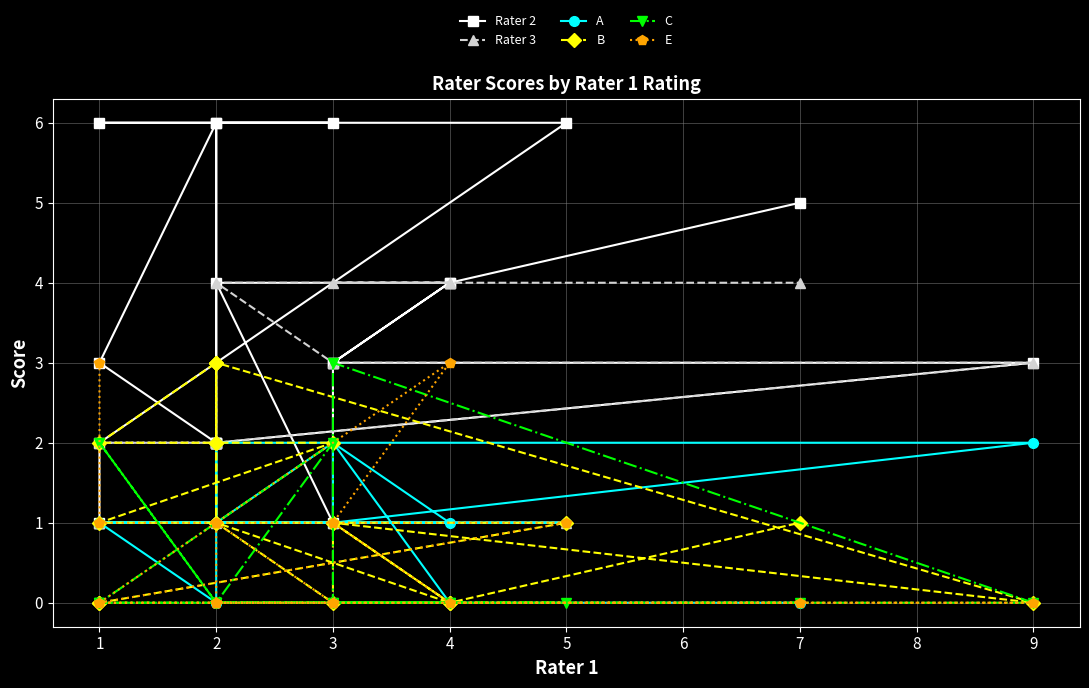

Rank the series by their maximum value, from highest to lowest.

Rater 2, Rater 3, B, C, E, A